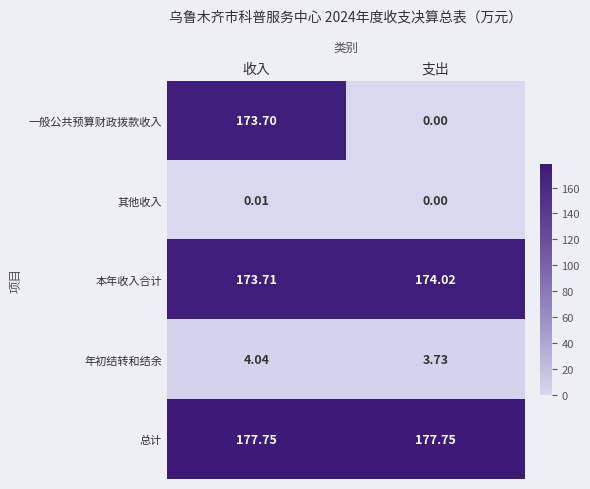

List the series in order of their peak value, highest first.

总计, 本年收入合计, 一般公共预算财政拨款收入, 年初结转和结余, 其他收入